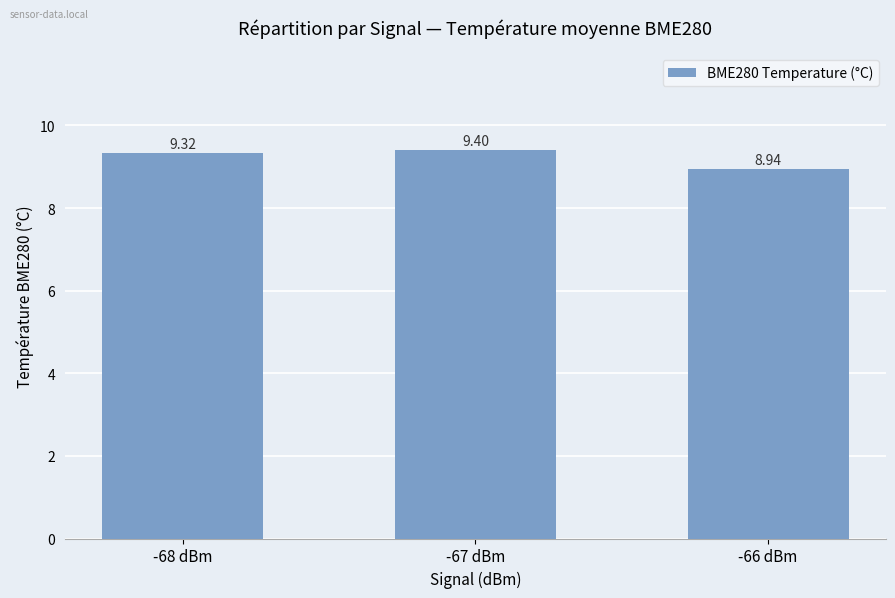

Approximately how many times larger is the value at -66 dBm compared to -68 dBm?

1.0